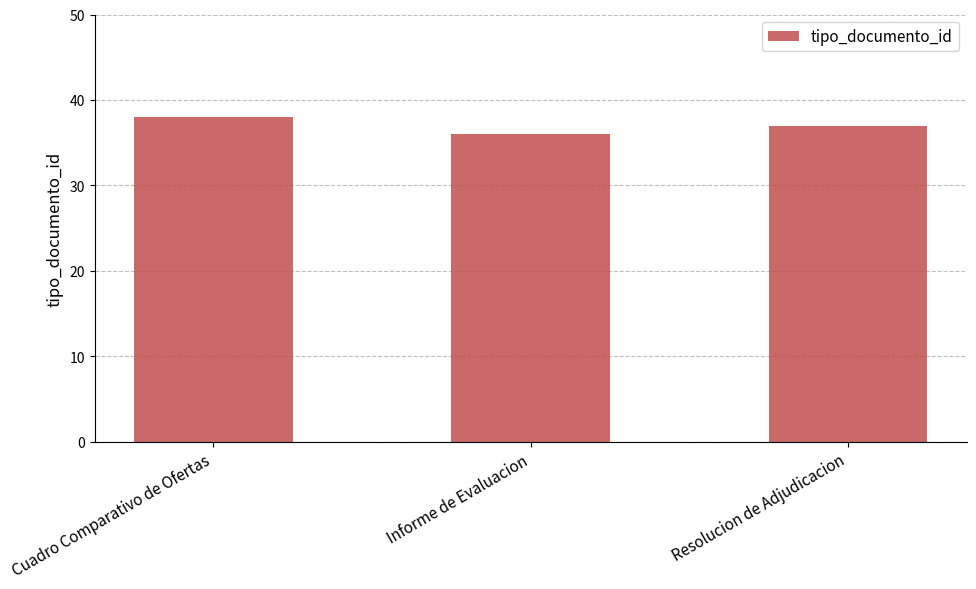

Reading left to right, list all the values displayed in this chart.

38	36	37